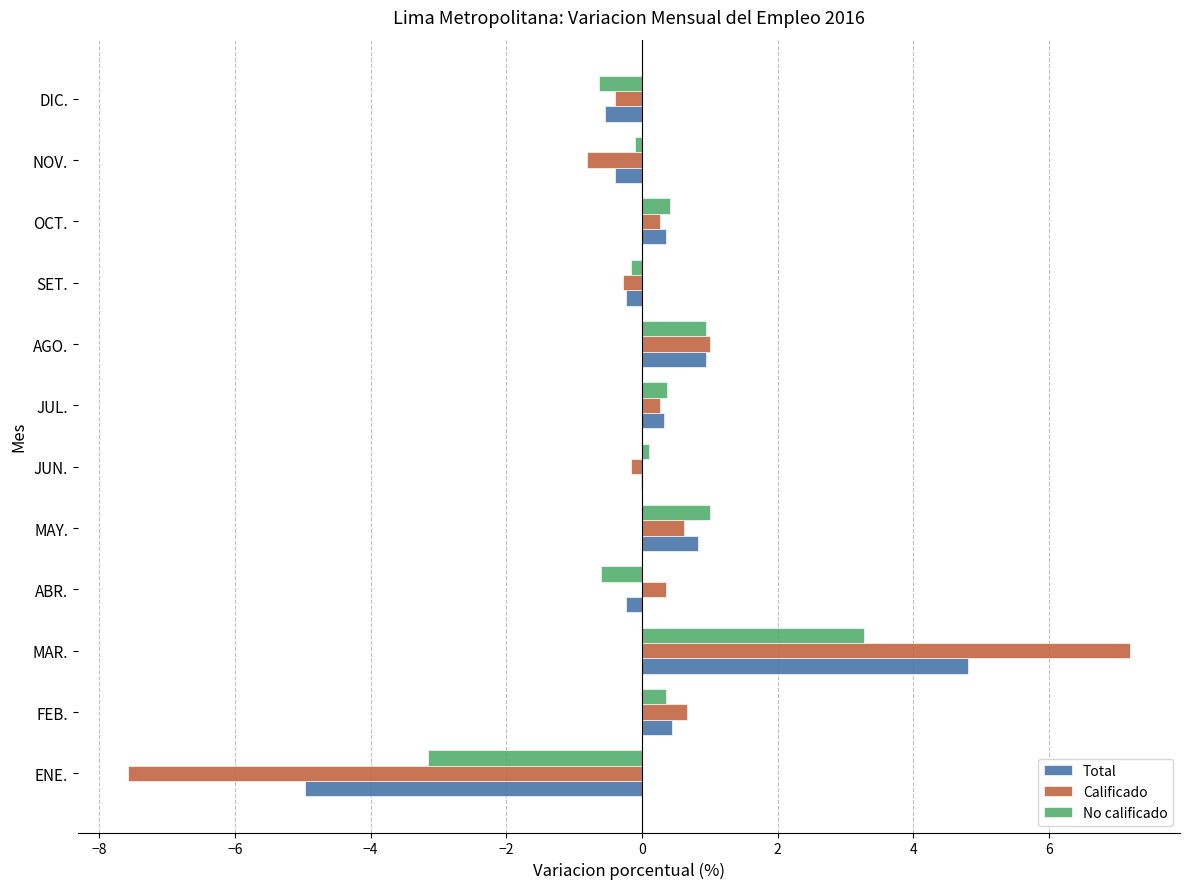

Is the value of Total at SET. greater than the value of Calificado at JUL.?

No